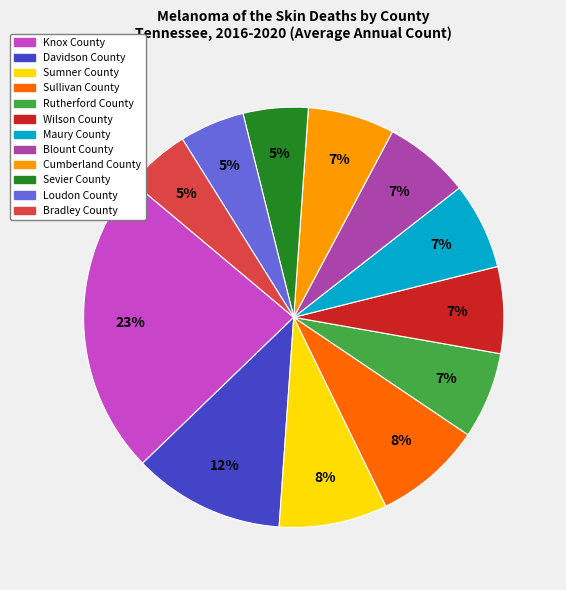

Does any single category account for the majority?

No